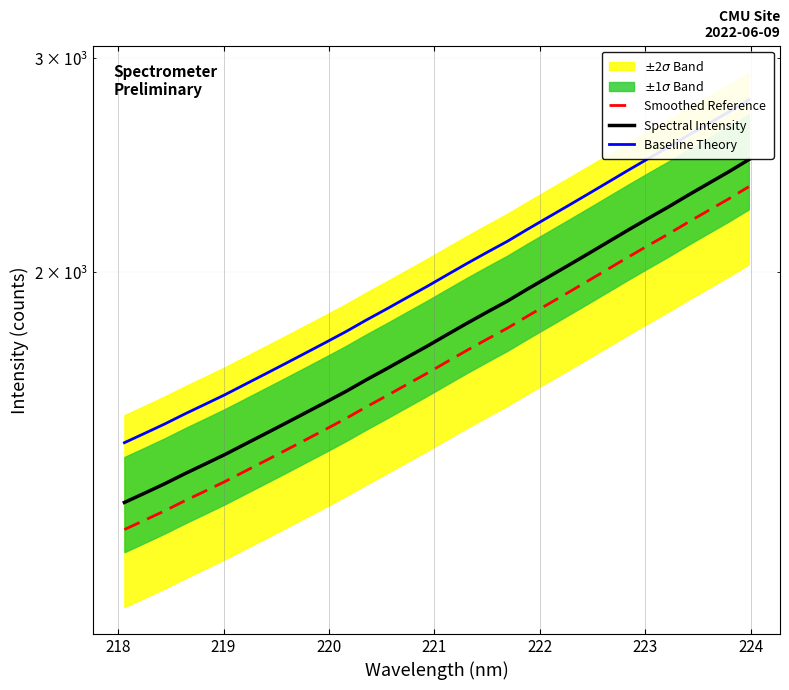

Is the value of Smoothed Reference at 16 greater than the value of Spectral Intensity at 16?

No